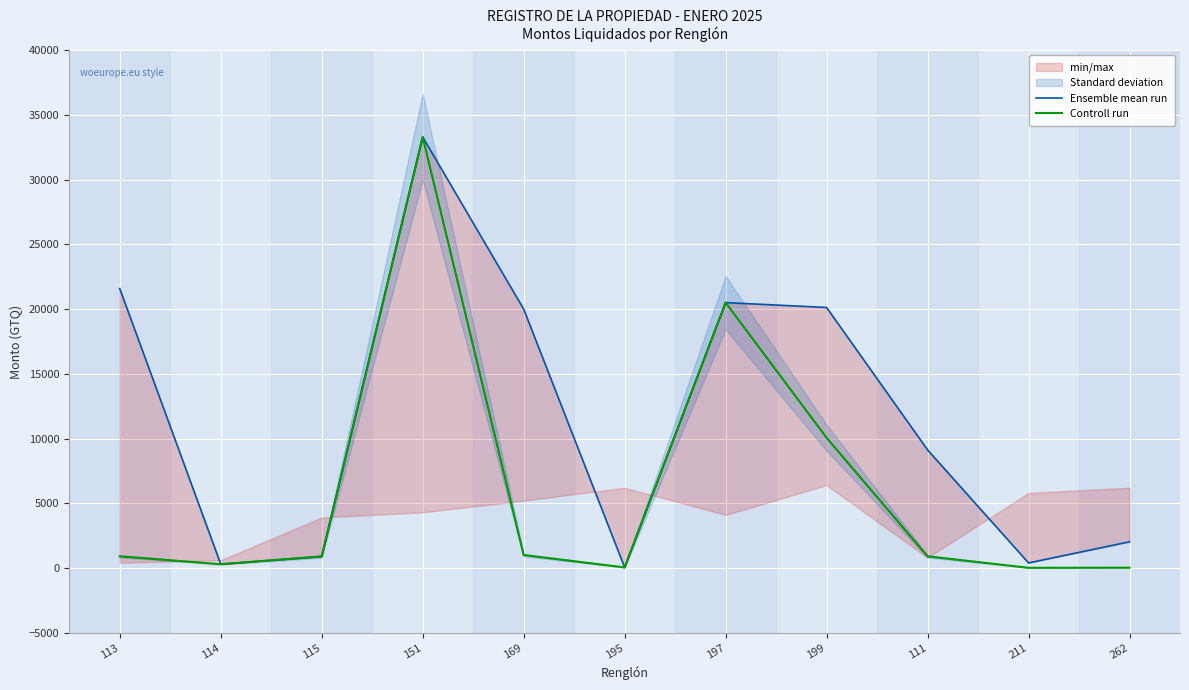

At which category does the chart reach its peak across all series?

151